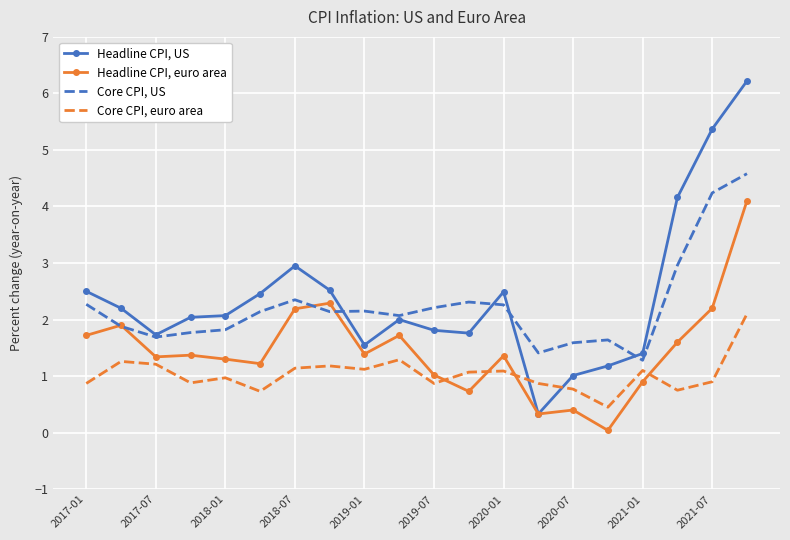

List the series in order of their peak value, lowest first.

Core CPI, euro area, Headline CPI, euro area, Core CPI, US, Headline CPI, US